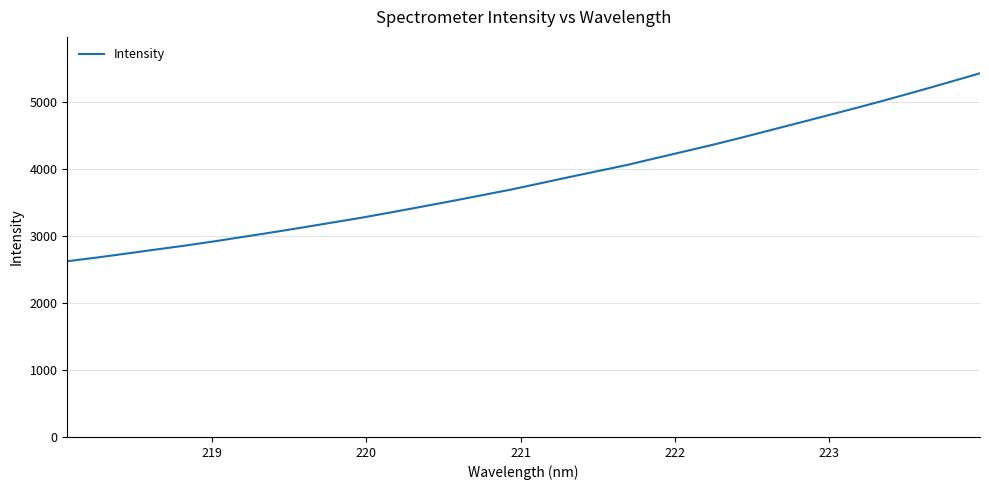

Does the chart display data point markers on the line(s)?

No